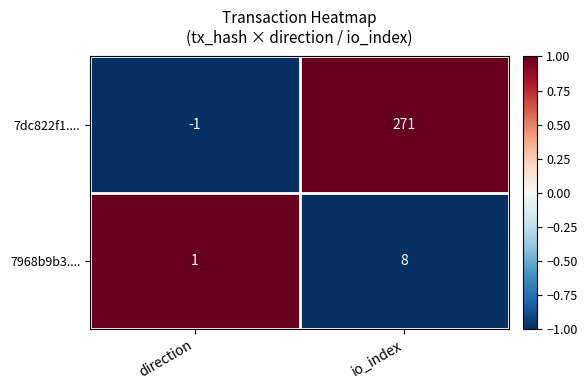

What is the minimum value shown in the chart?

-1